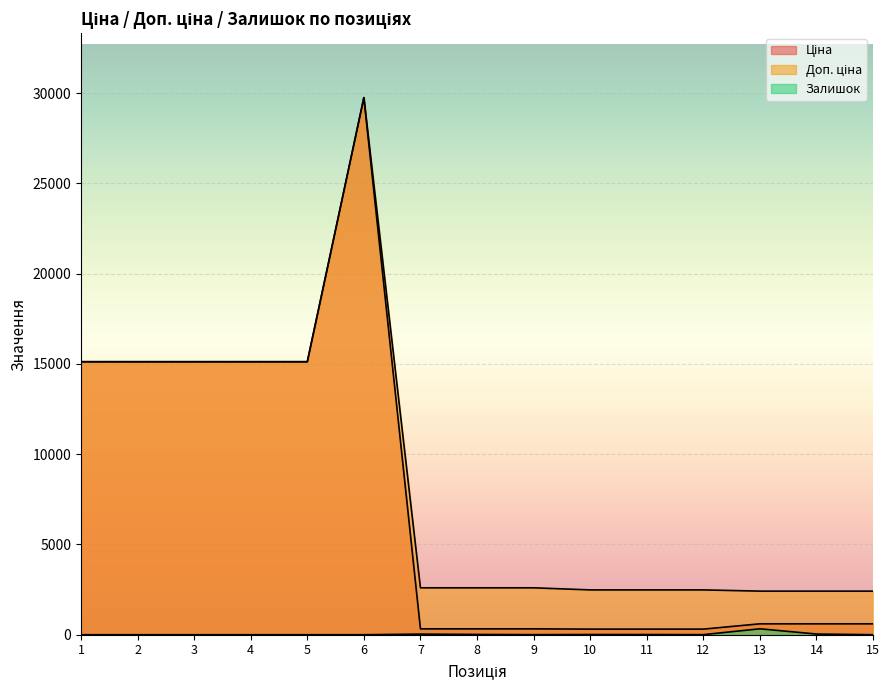

True or false: Залишок has more than 1 interior local peaks.

True